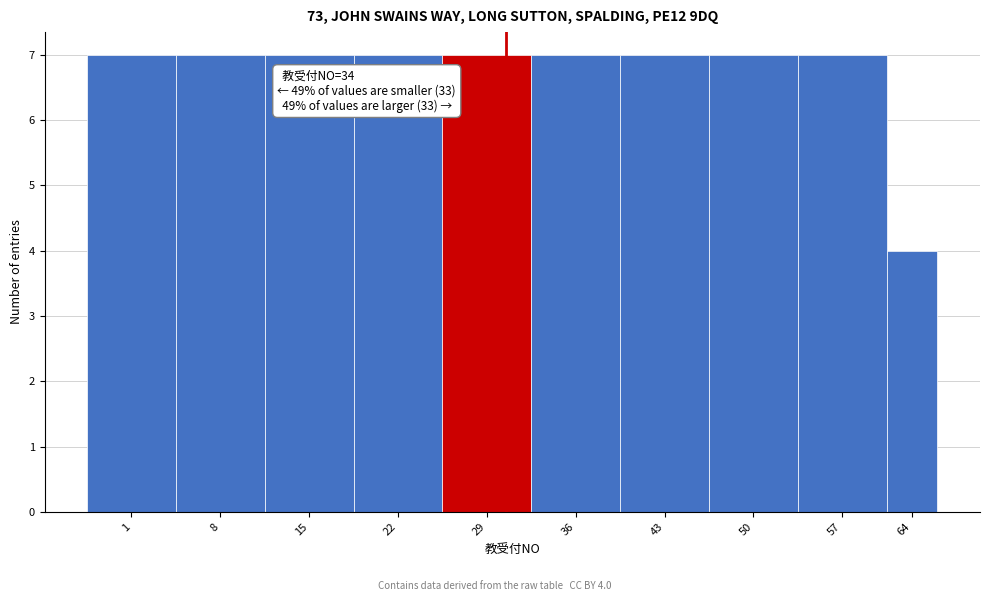

Reading left to right, transcribe all the data shown in this chart.

7	7	7	7	7	7	7	7	7	4